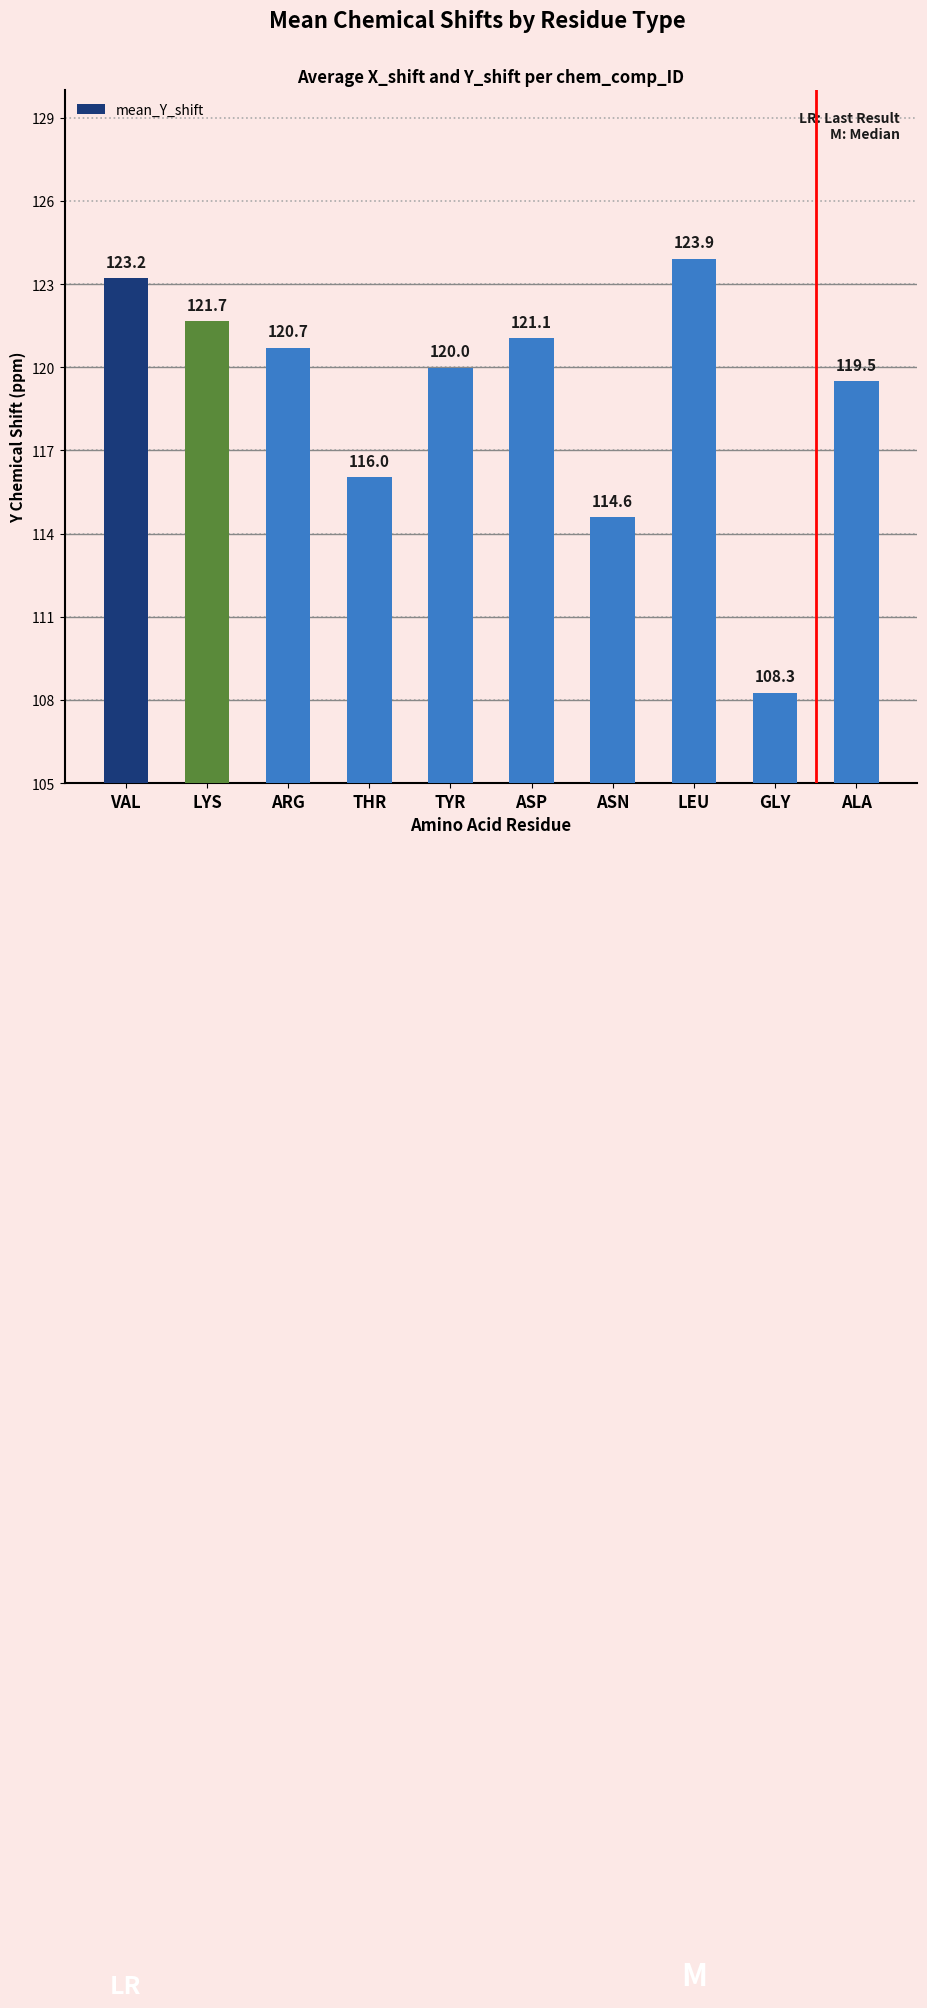

What position from the left is TYR?

5